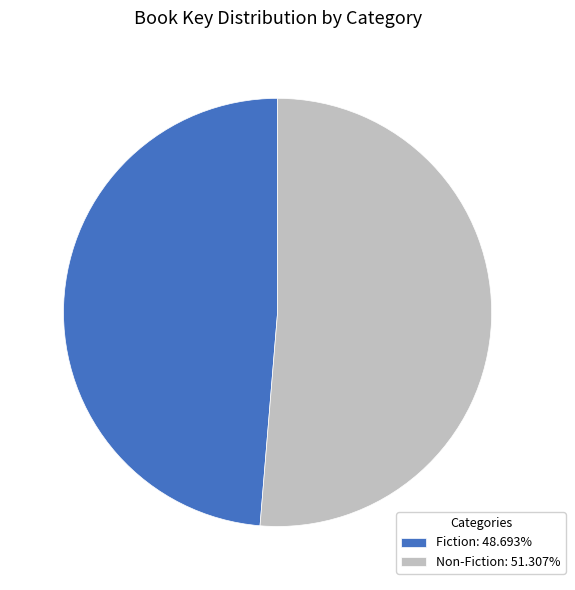

Rank the categories by value from lowest to highest.

Fiction, Non-Fiction